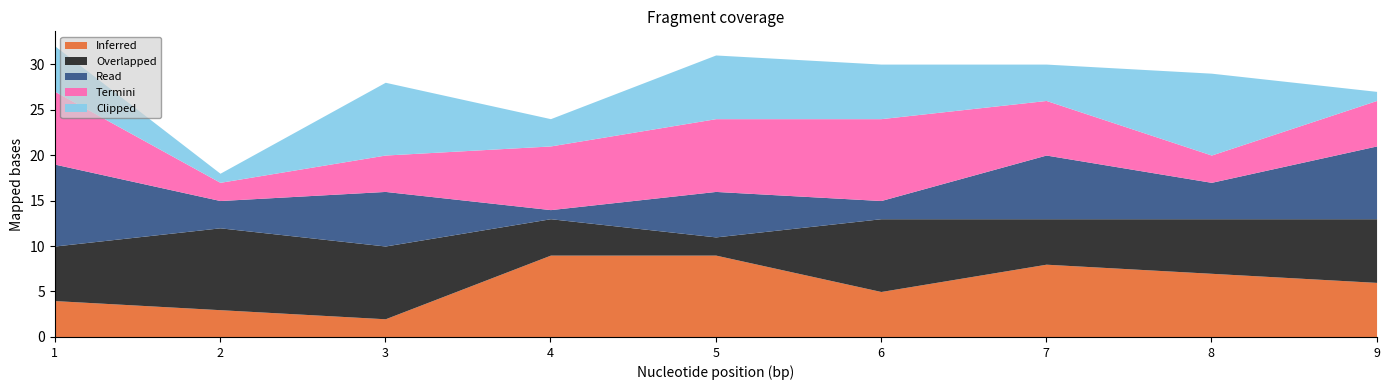

Which category has the lowest value in the Inferred series?

3